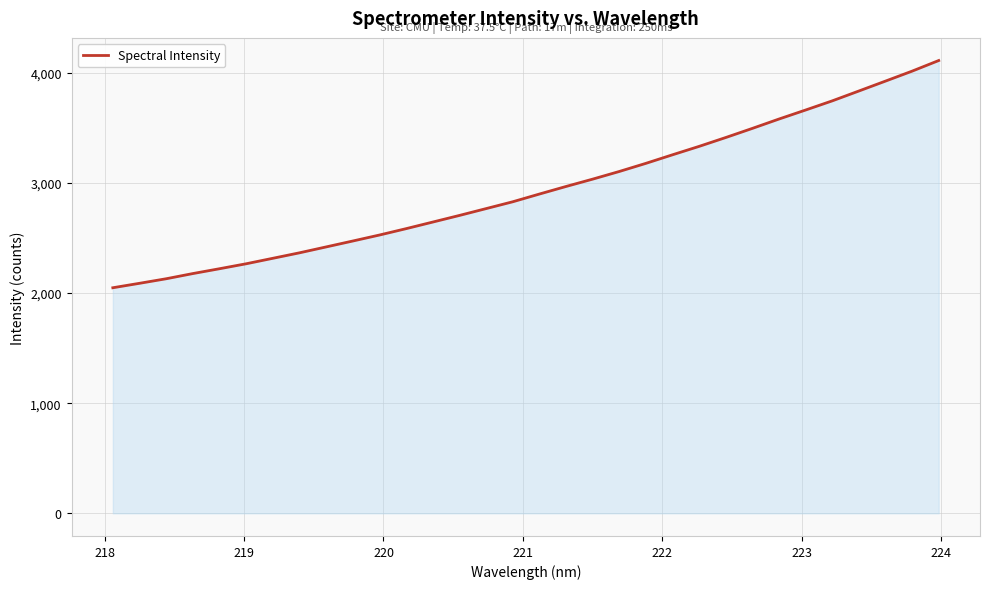

What is the average value?

2941.6